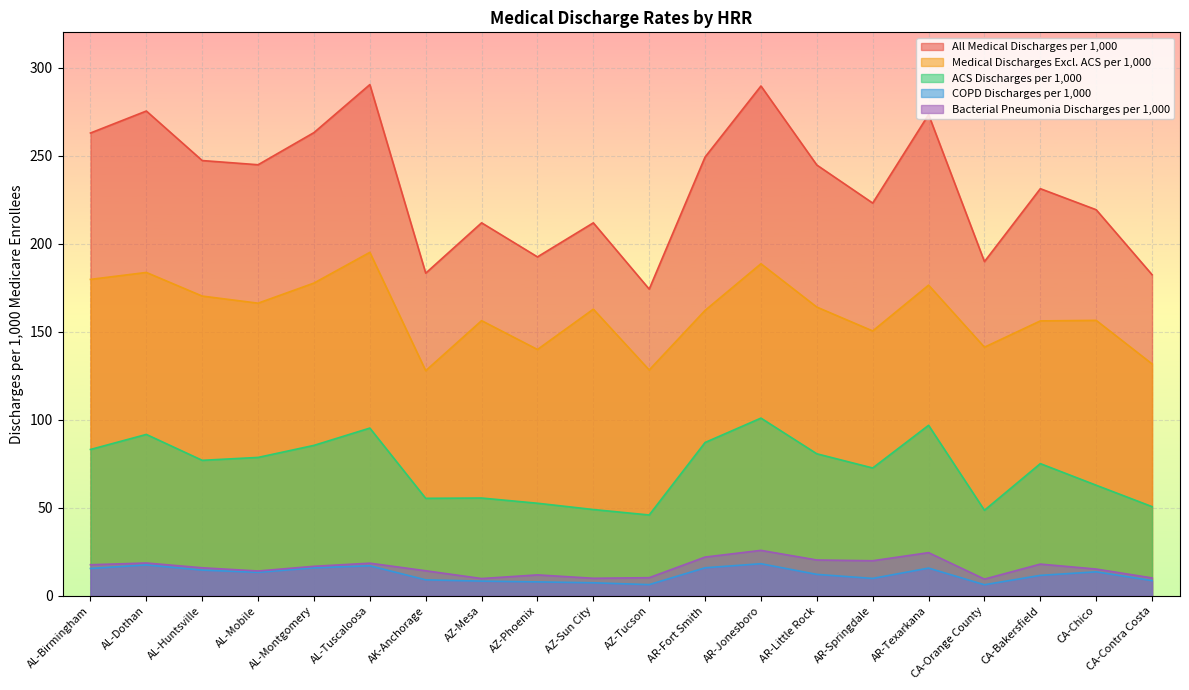

Which series has the widest spread of values?

All Medical Discharges per 1,000